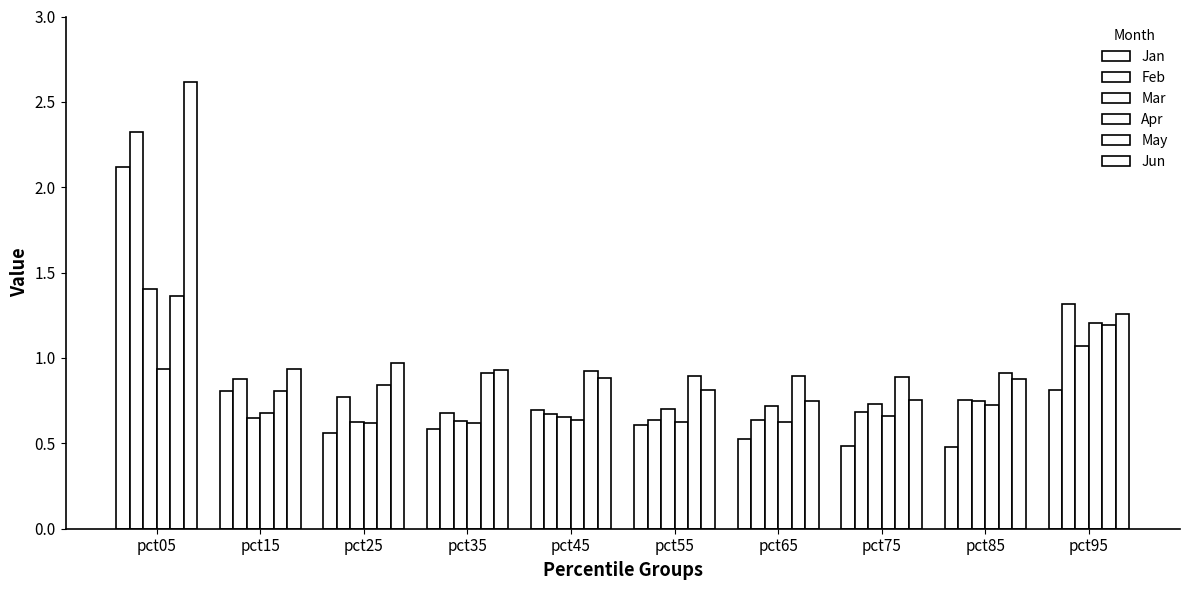

How many bars are there in each group?

6